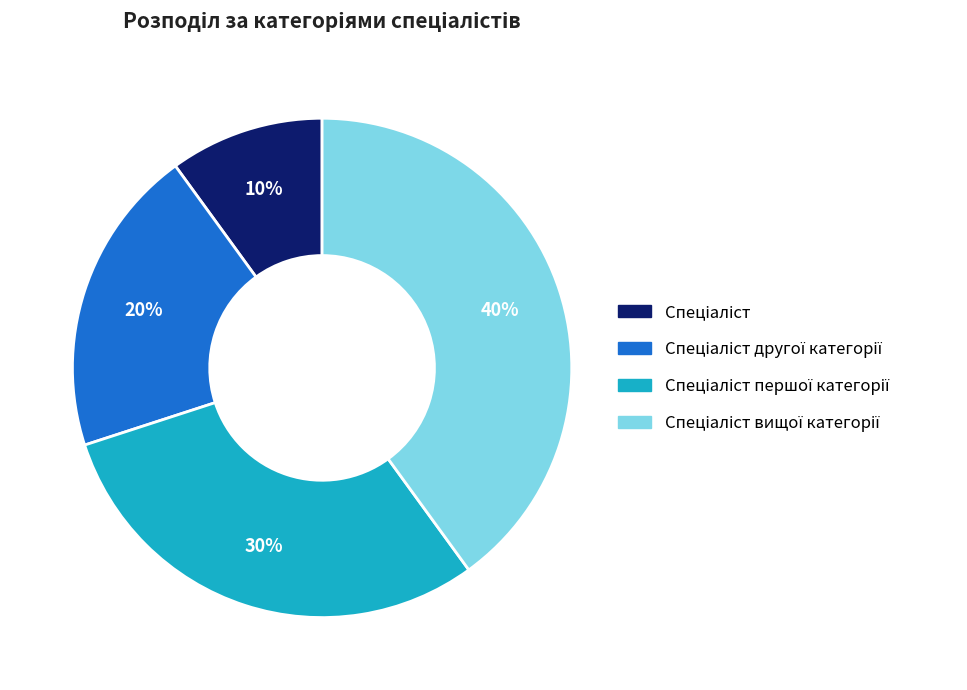

Is there a majority slice in this chart?

No